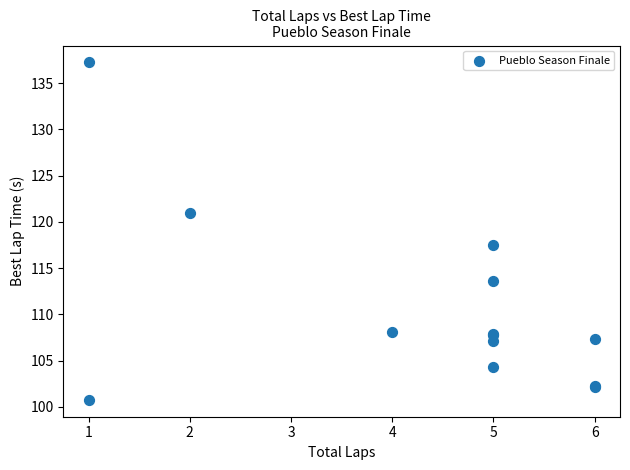

What Y value in the scatter plot is closest to 118?

117.5